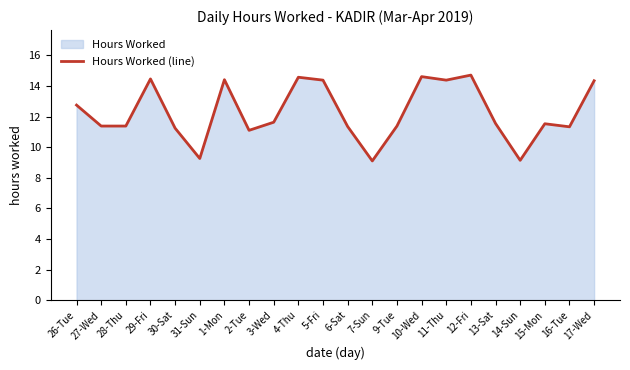

Rank the categories by value from highest to lowest.

12-Fri, 10-Wed, 4-Thu, 29-Fri, 1-Mon, 5-Fri, 11-Thu, 17-Wed, 26-Tue, 3-Wed, 13-Sat, 15-Mon, 27-Wed, 28-Thu, 9-Tue, 6-Sat, 16-Tue, 30-Sat, 2-Tue, 31-Sun, 14-Sun, 7-Sun